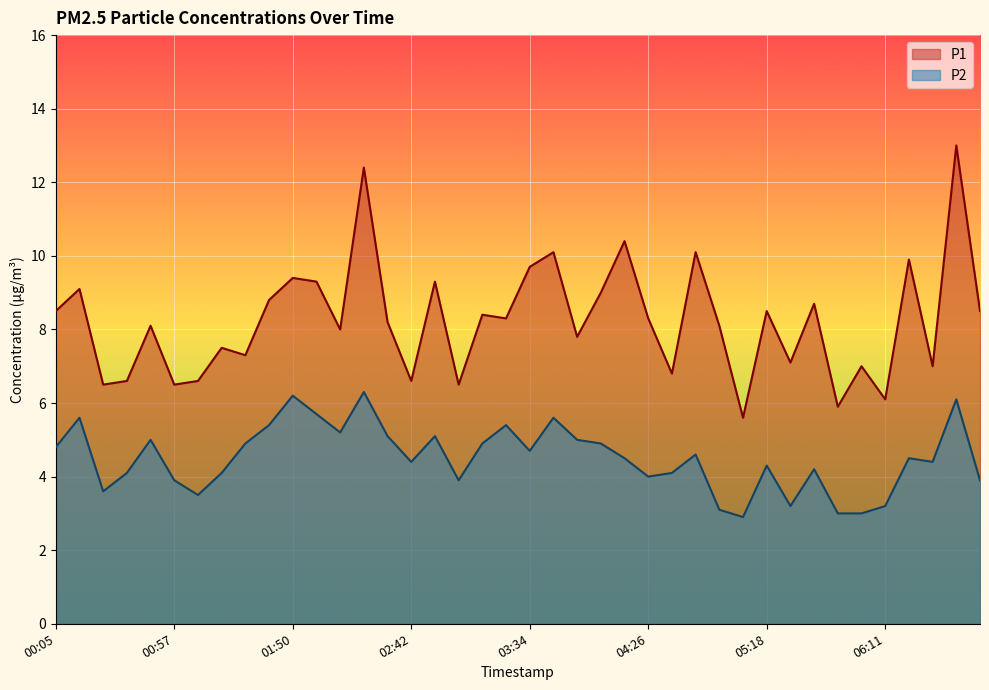

Which series changed the most between 02:31 and 06:42?

P1